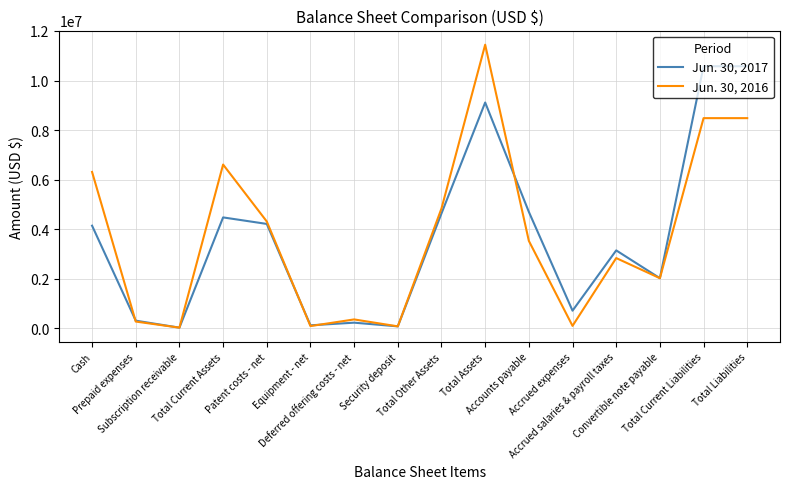

List the series in order of their peak value, highest first.

Jun. 30, 2016, Jun. 30, 2017